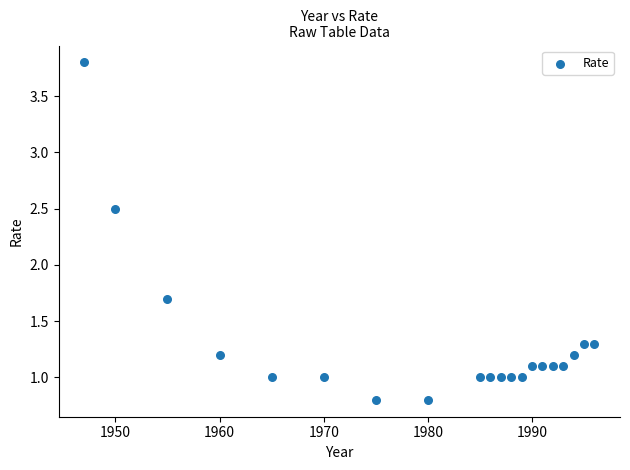

What Y value in the scatter plot is closest to 2?

1.7